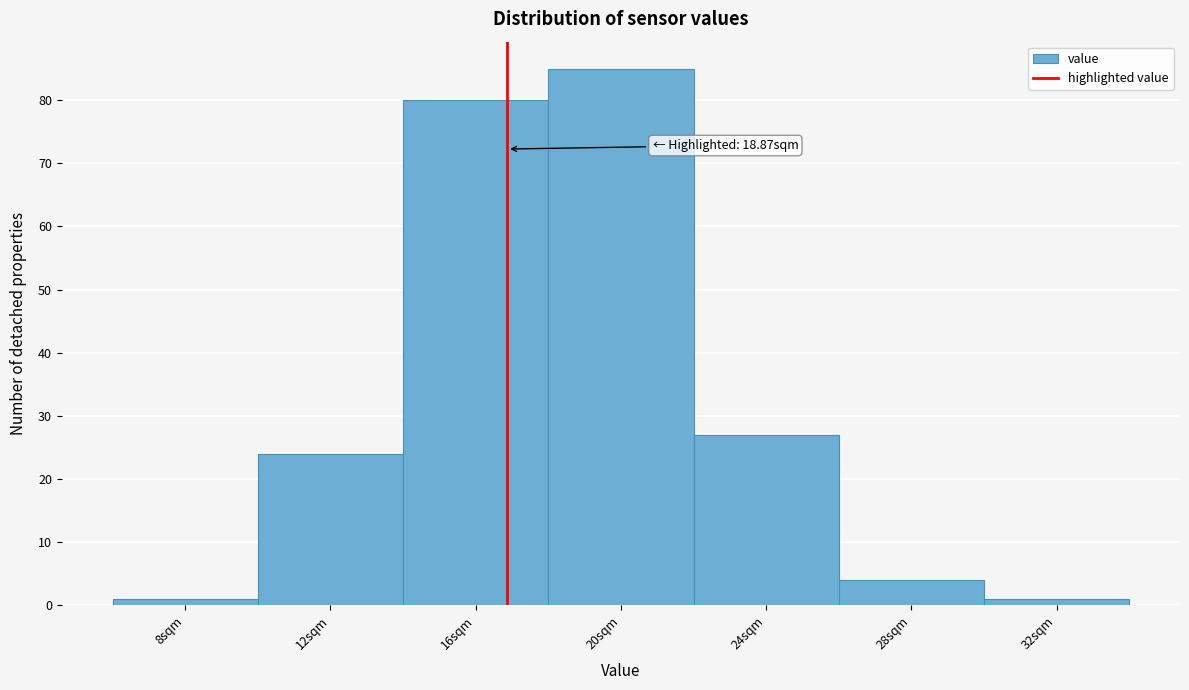

Reading left to right, transcribe all the data shown in this chart.

1	24	80	85	27	4	1